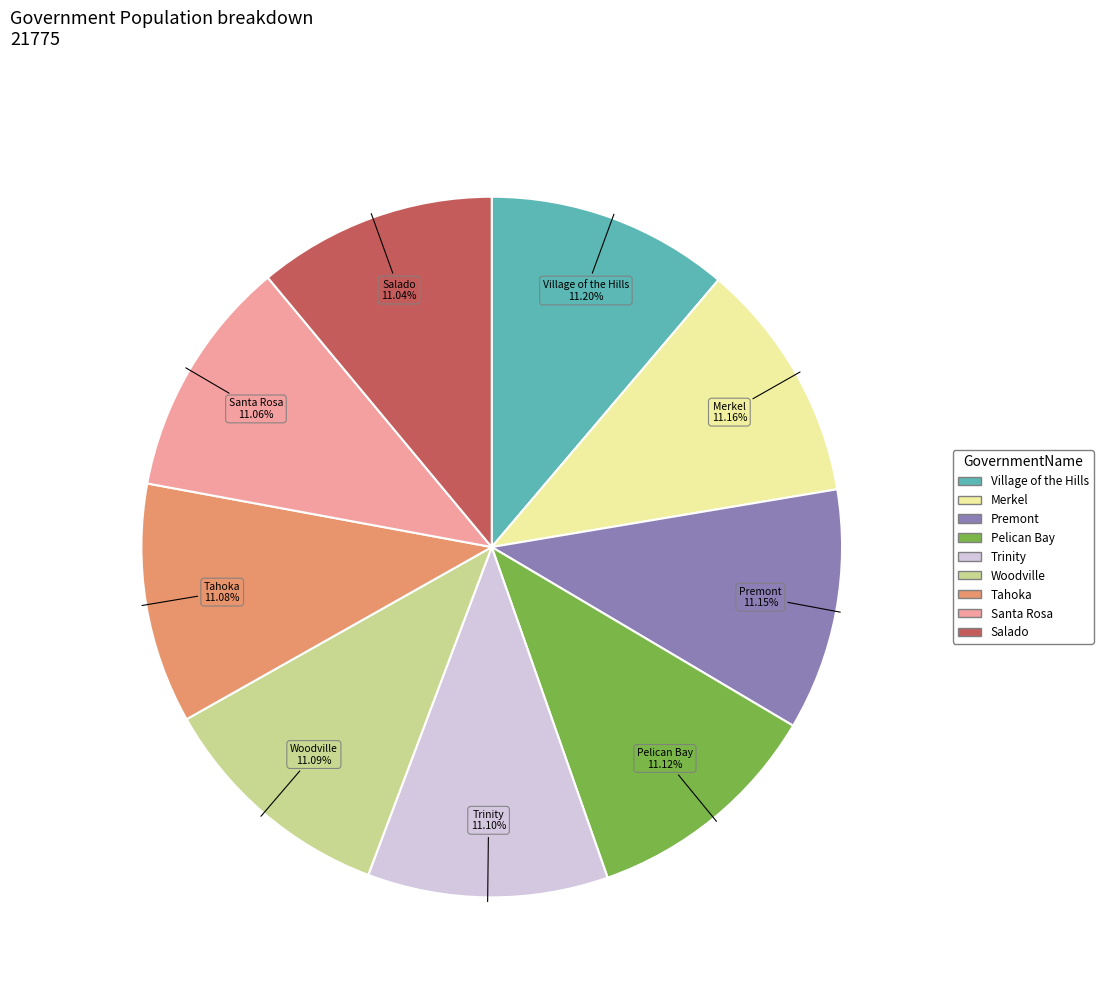

Do Pelican Bay and Premont together represent more than half of the pie?

No